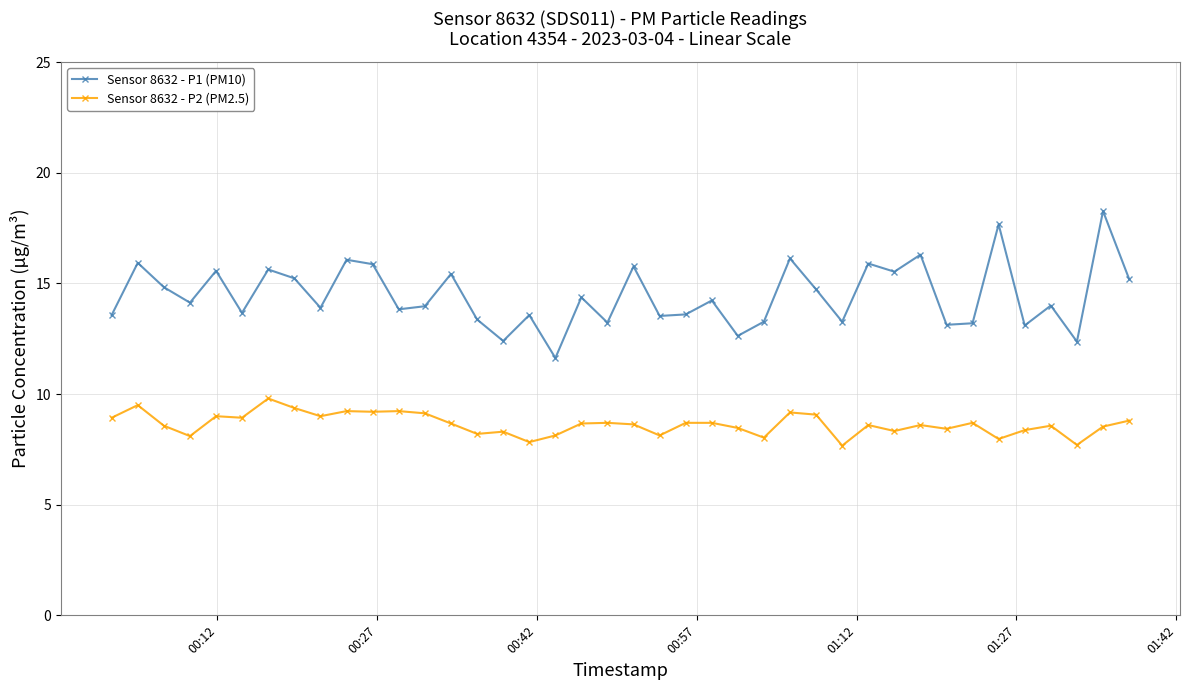

How many categories are shown in the chart?

40